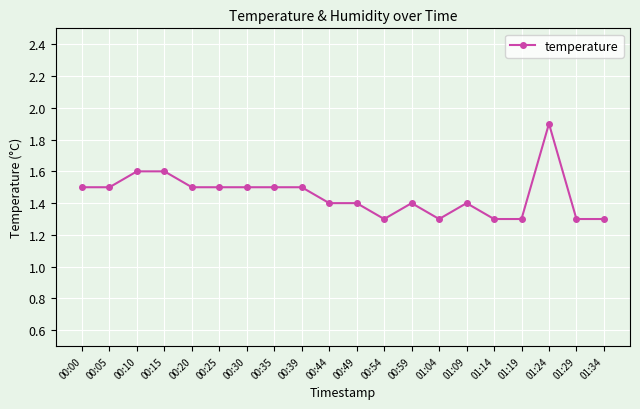

What is the approximate value at 00:00?

1.5